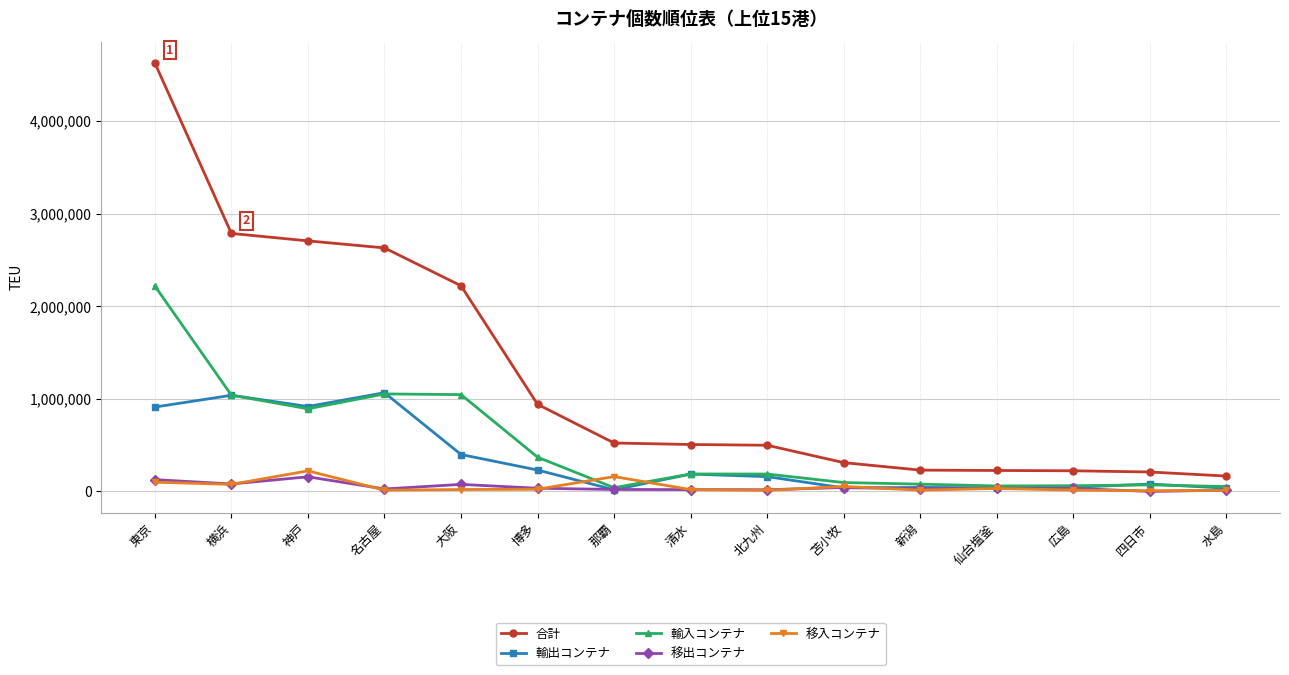

At which category is the sum across all series the highest?

東京